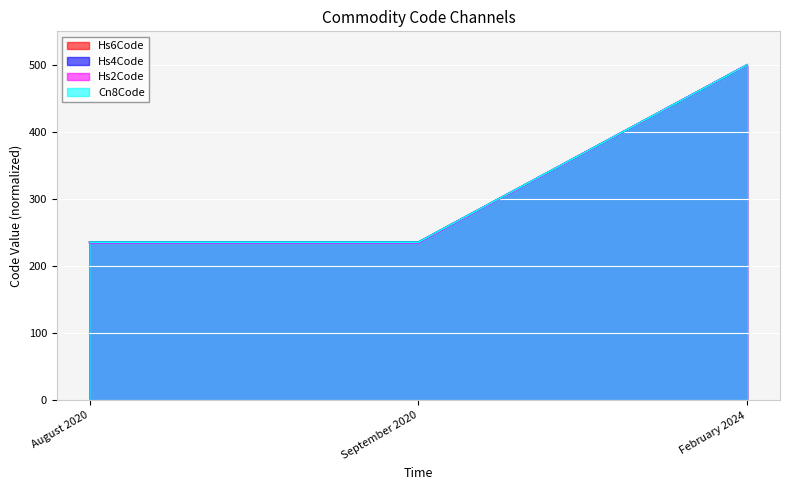

What is the sum of the Cn8Code values at September 2020 and February 2024?

735.9